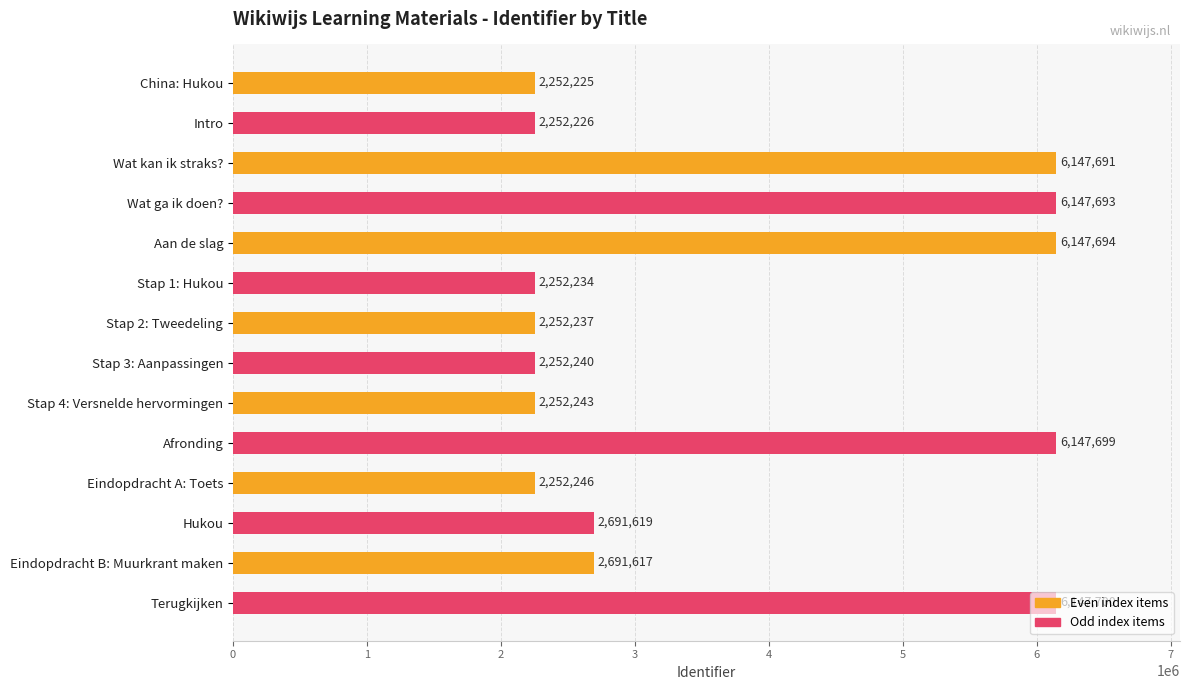

At which category does the chart reach its peak across all series?

Terugkijken